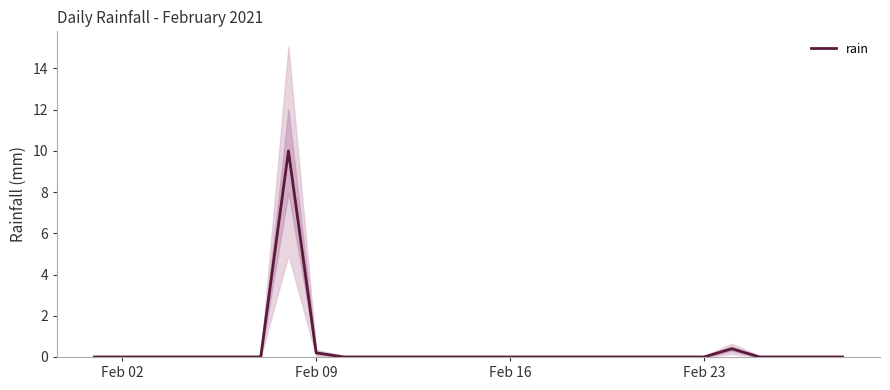

At which category does the chart reach its minimum across all series?

Feb 02